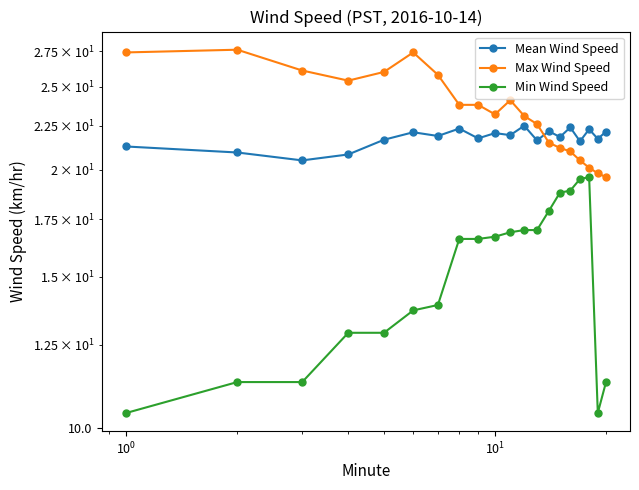

Rank the series by their average value, from highest to lowest.

Max Wind Speed, Mean Wind Speed, Min Wind Speed